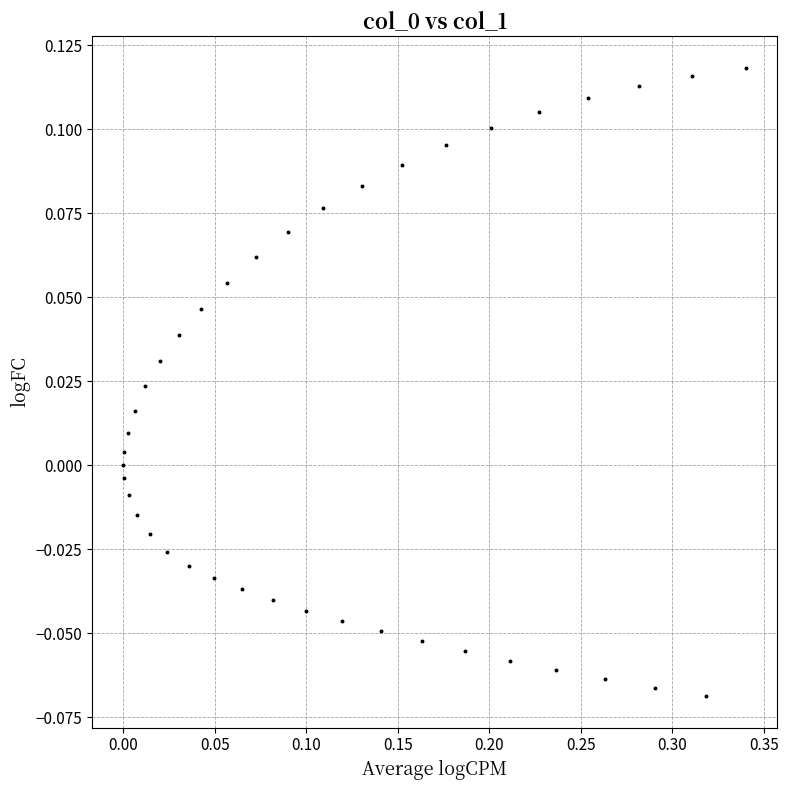

What is the range of X values (max minus min)?

0.3